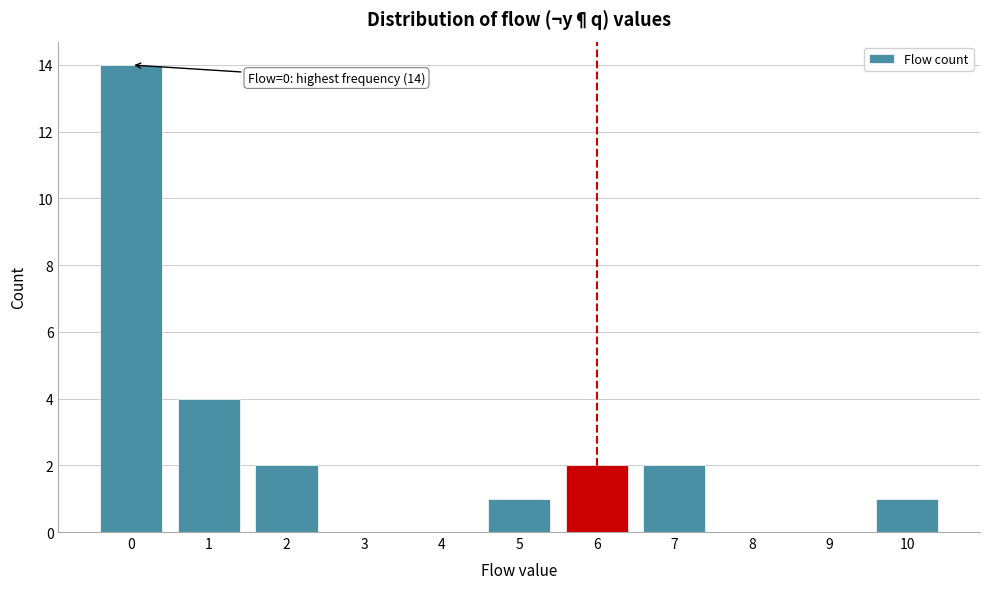

Reading left to right, list all the values displayed in this chart.

0=14	1=4	2=2	3=0	4=0	5=1	6=2	7=2	8=0	9=0	10=1